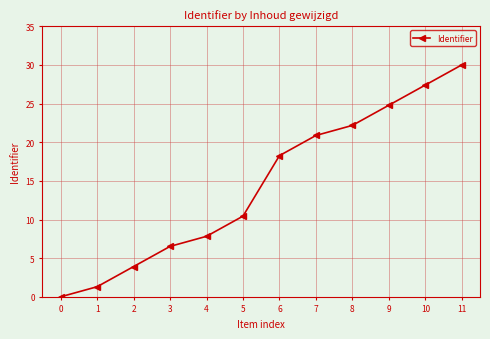

What is the sum of all values?

173.5